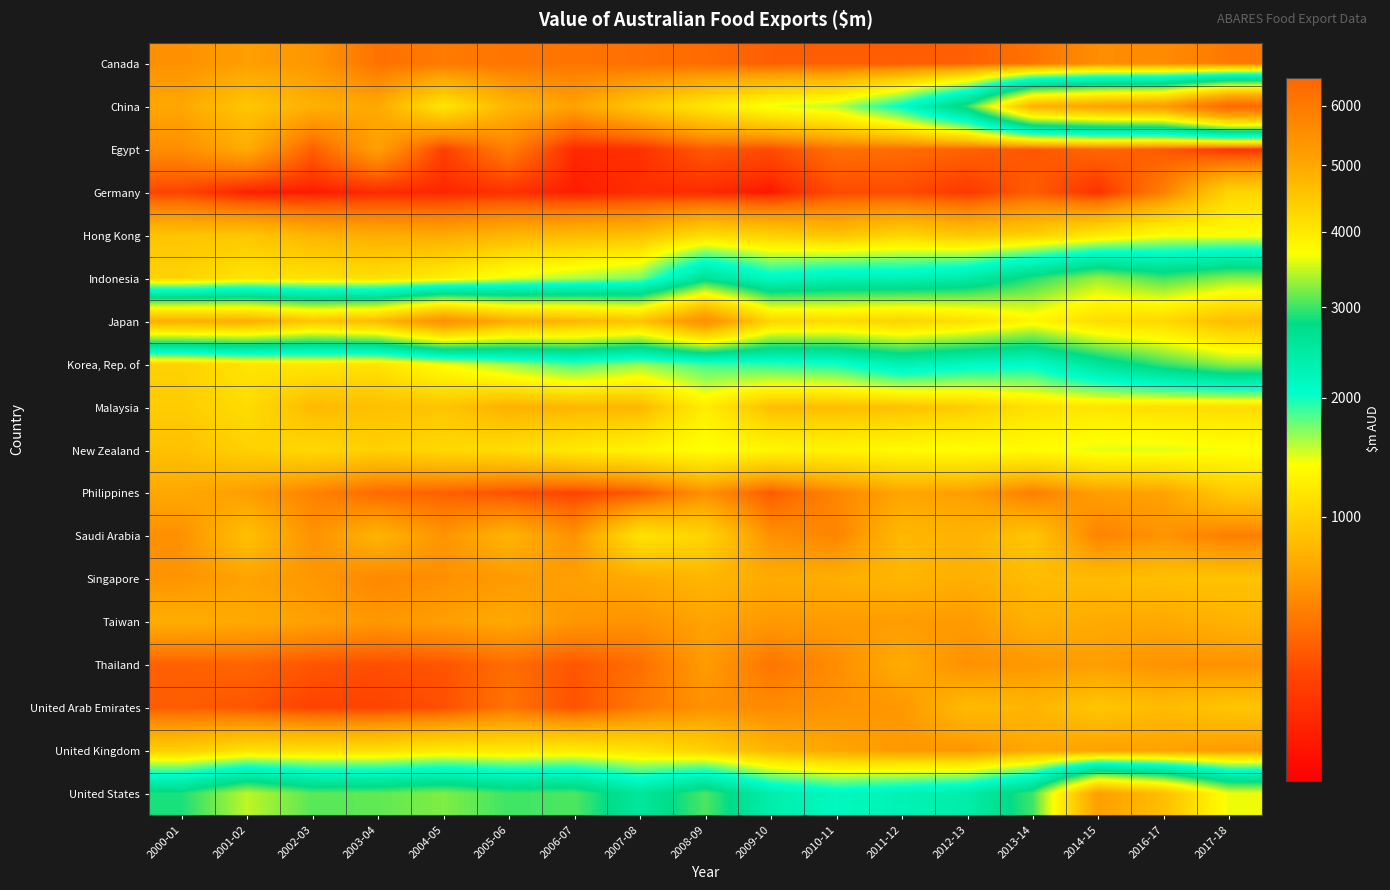

At how many categories does at least one series exceed 1615?

17